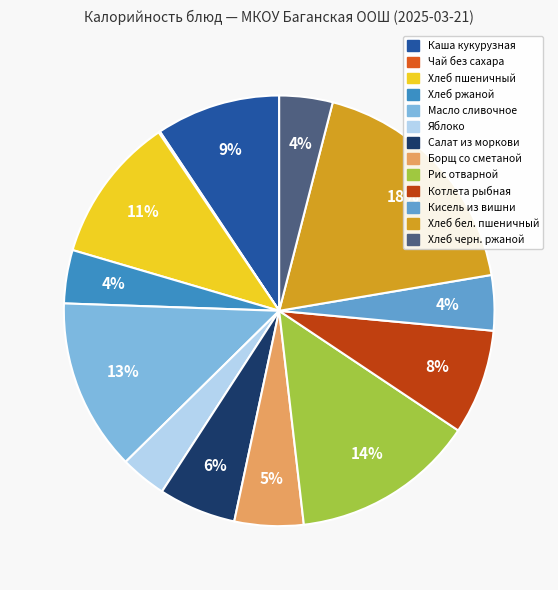

Does any single category account for the majority?

No